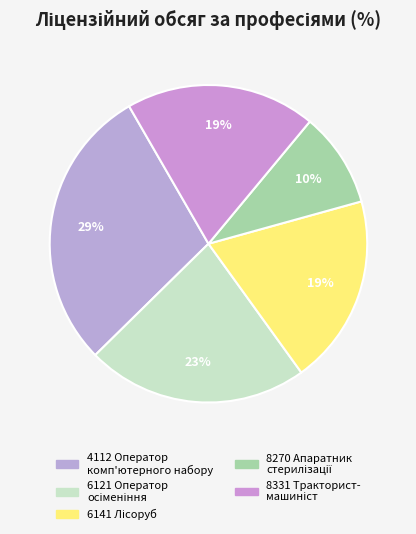

Count the number of slices in the pie.

5